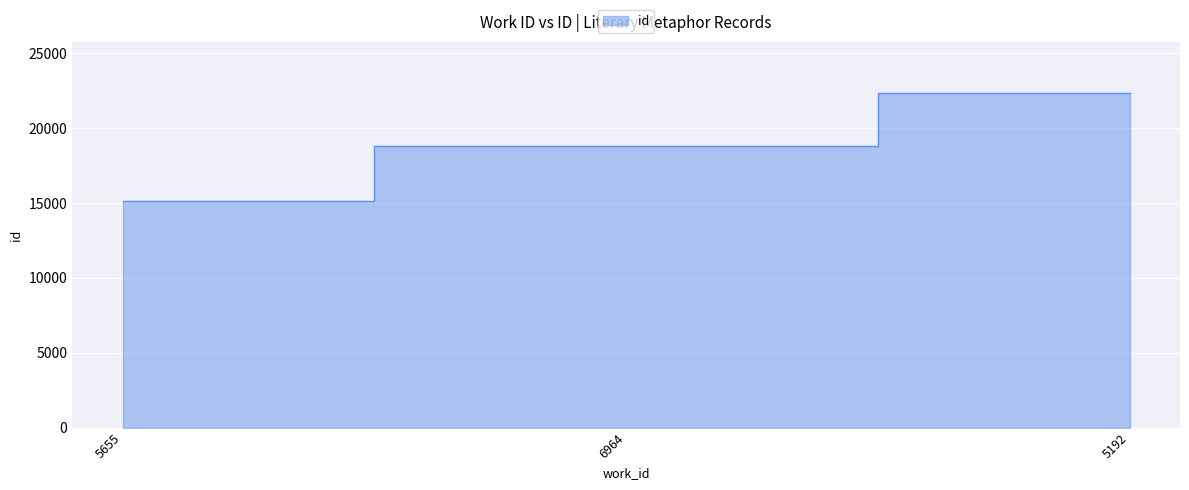

At which label does the data first exceed 18775?

5192